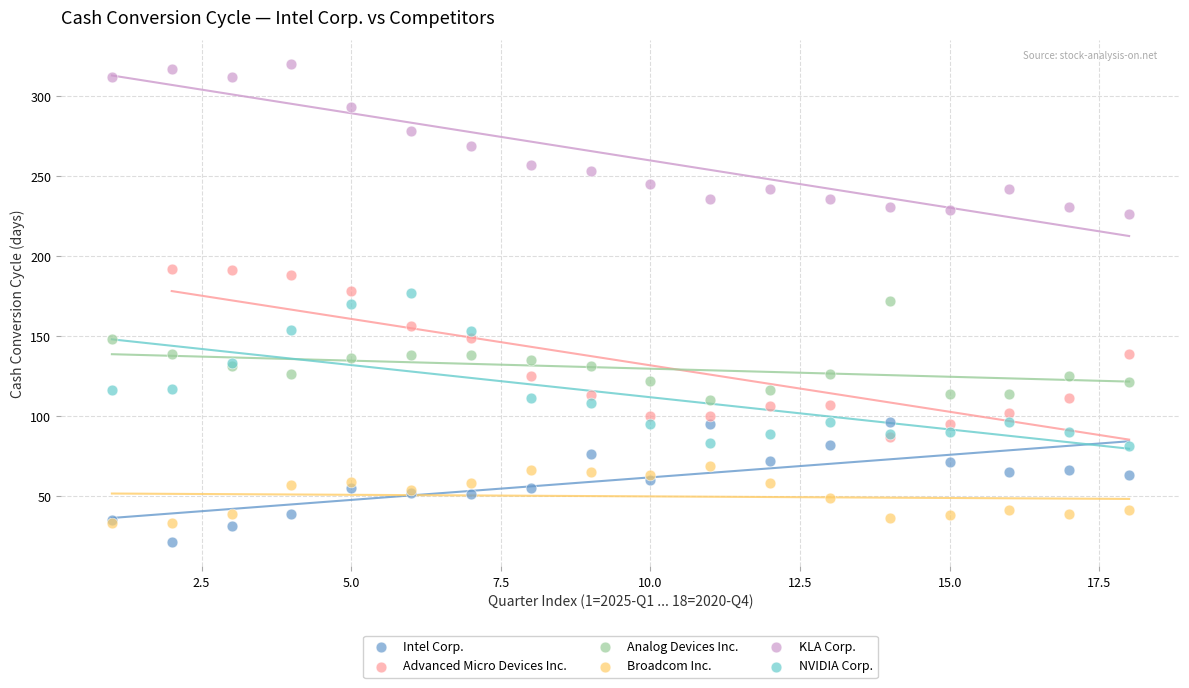

Which series contains the highest Y value?

KLA Corp.